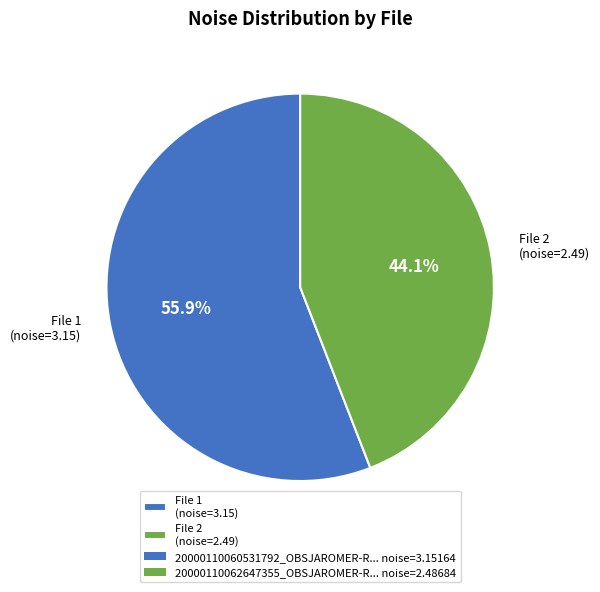

Which has a higher value, File 1 (noise=3.15) or File 2 (noise=2.49)?

File 1 (noise=3.15)